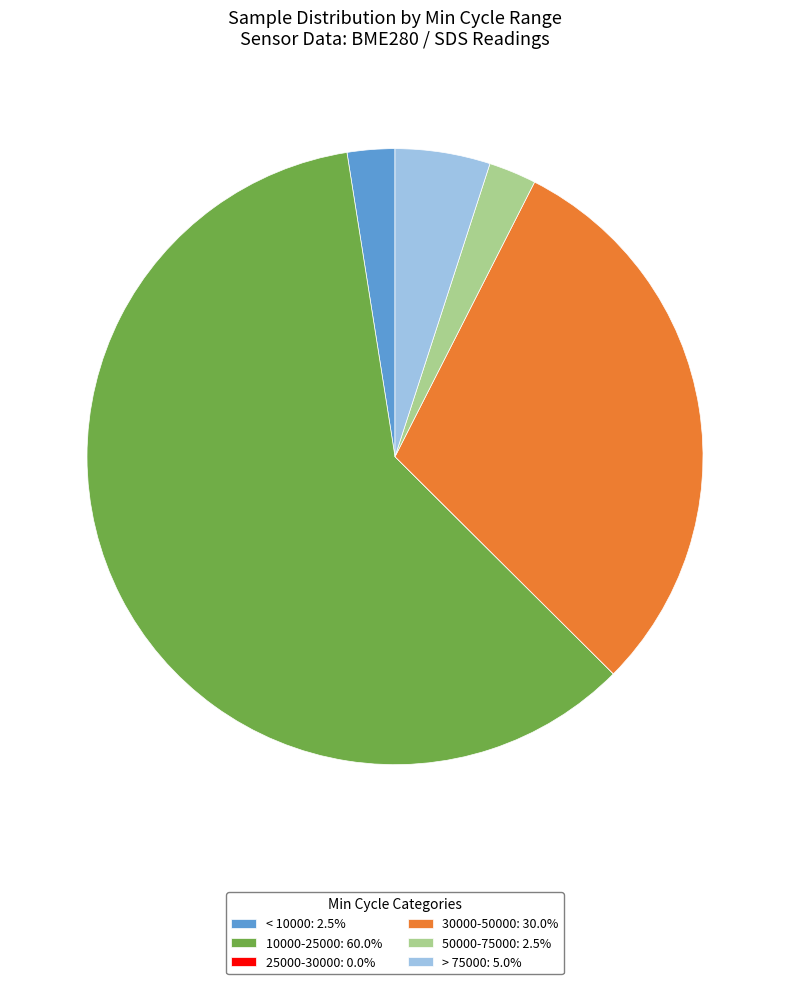

Does any single category account for the majority?

Yes